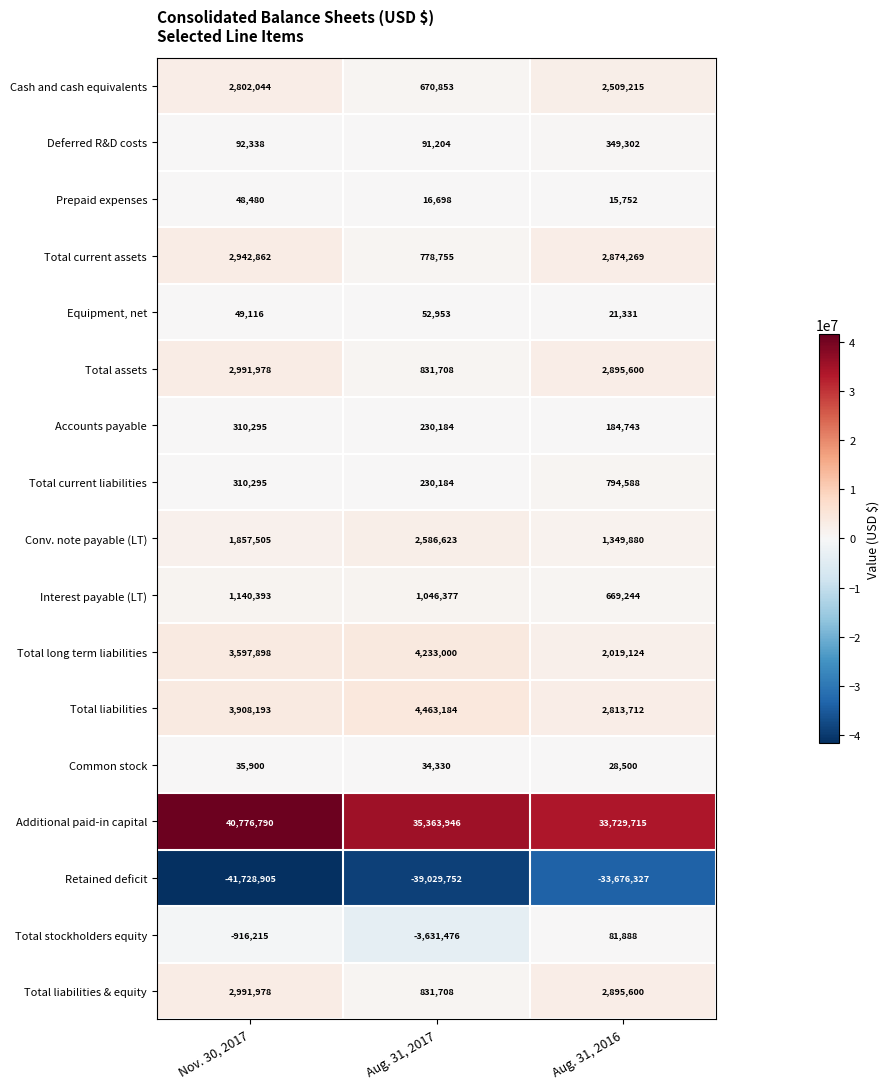

Is it true that Total liabilities equals 2774410 at Aug. 31, 2017?

False